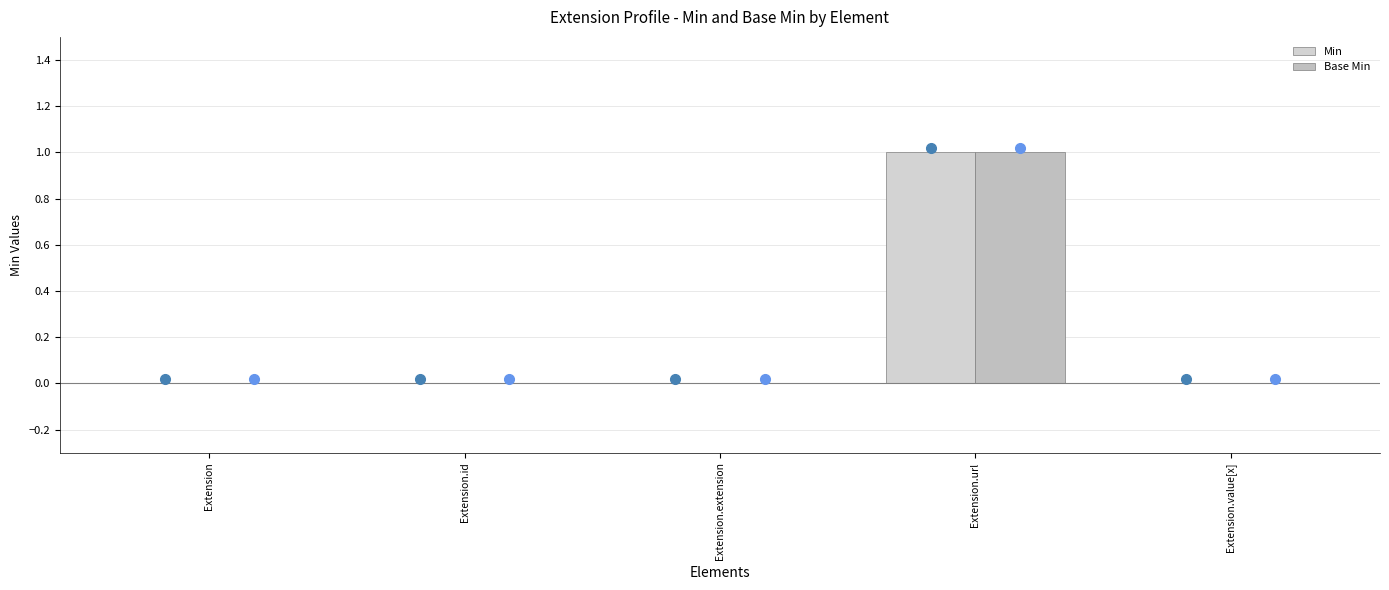

List the labels in order of Min value, largest first.

Extension.url, Extension, Extension.id, Extension.extension, Extension.value[x]